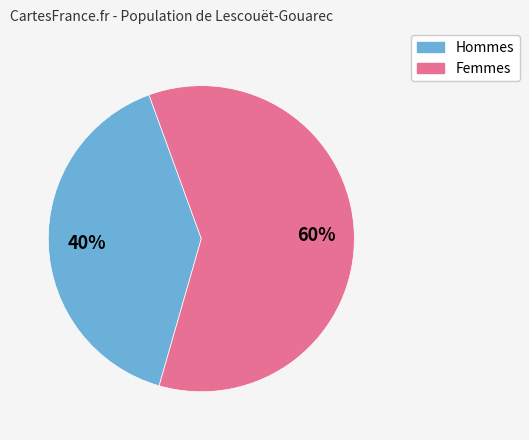

To the nearest percent, what is the average slice percentage?

50%